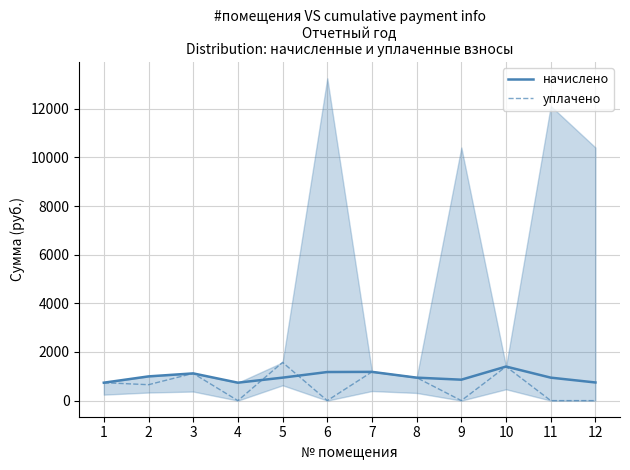

How many interior local valleys does the уплачено series have?

4